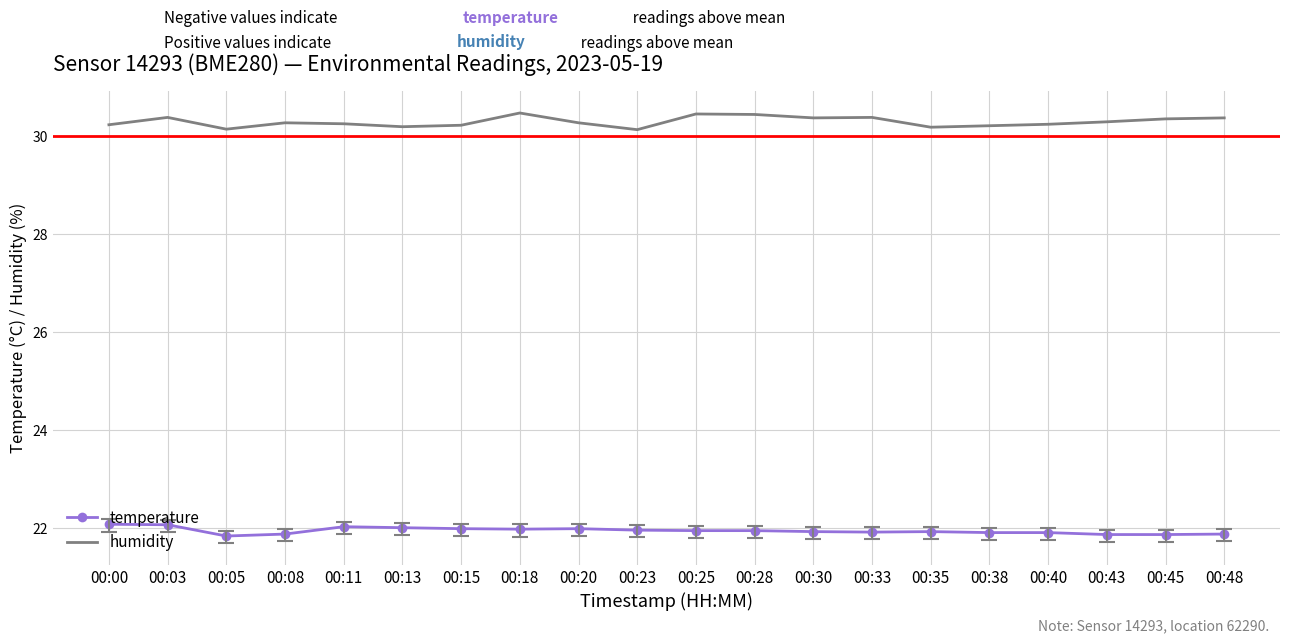

The temperature series shows 33.9 at 00:11. True or false?

False